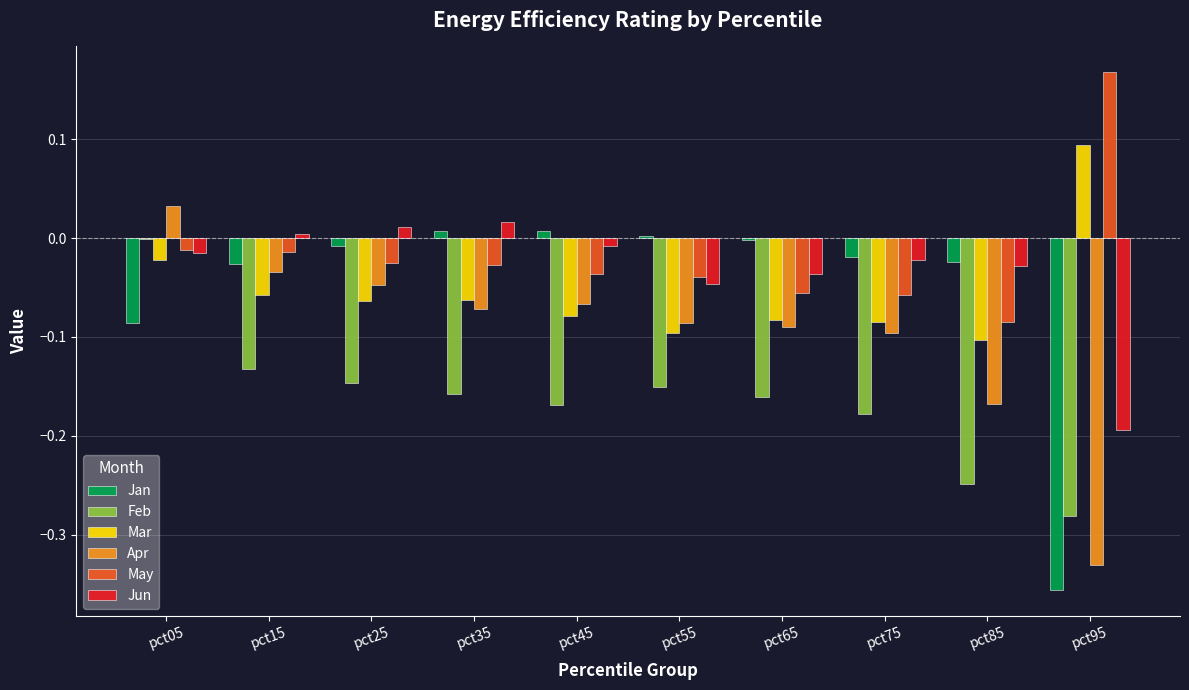

Is the value of Jun at pct75 greater than the value of Jan at pct05?

Yes